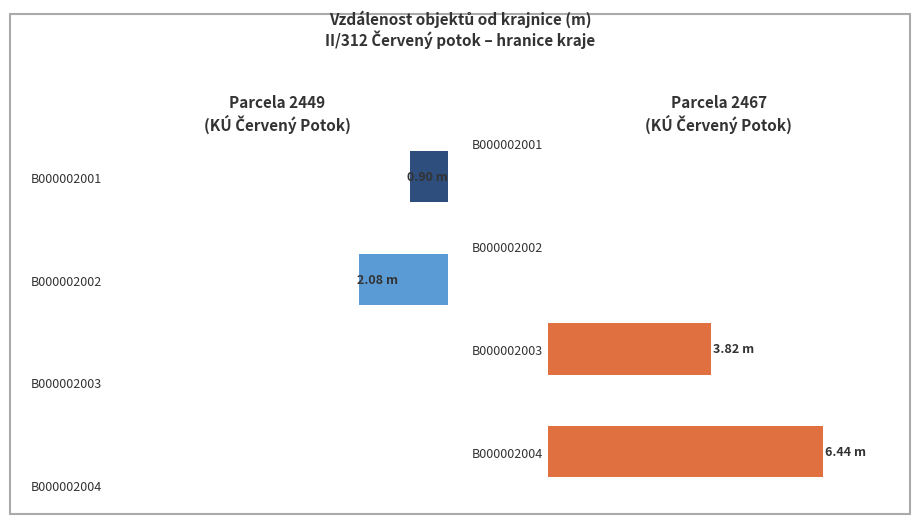

What is the smallest value displayed?

0.9